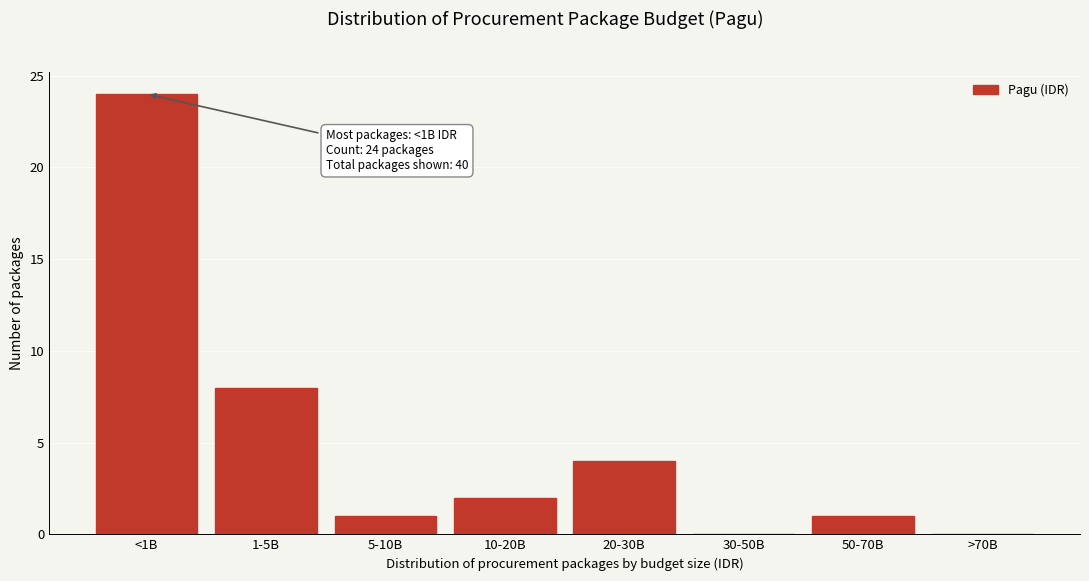

Reading right to left, transcribe all the data shown in this chart.

>70B=0	50-70B=1	30-50B=0	20-30B=4	10-20B=2	5-10B=1	1-5B=8	<1B=24